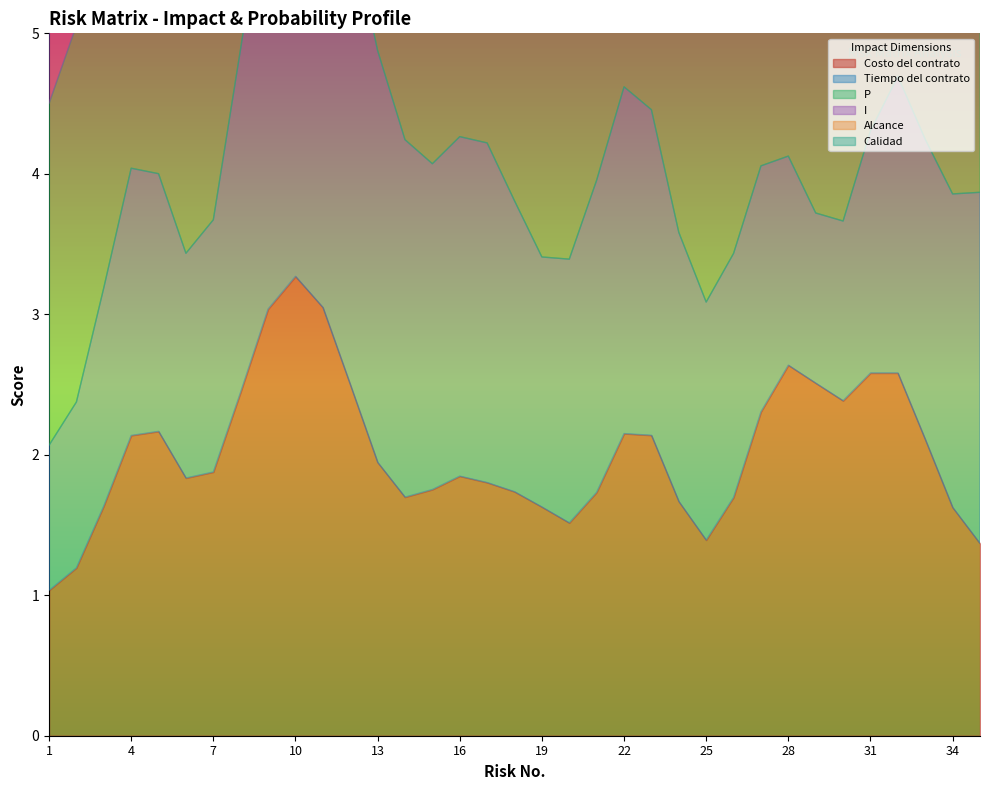

What is the value of the Tiempo del contrato point at the 20th from the left?

2